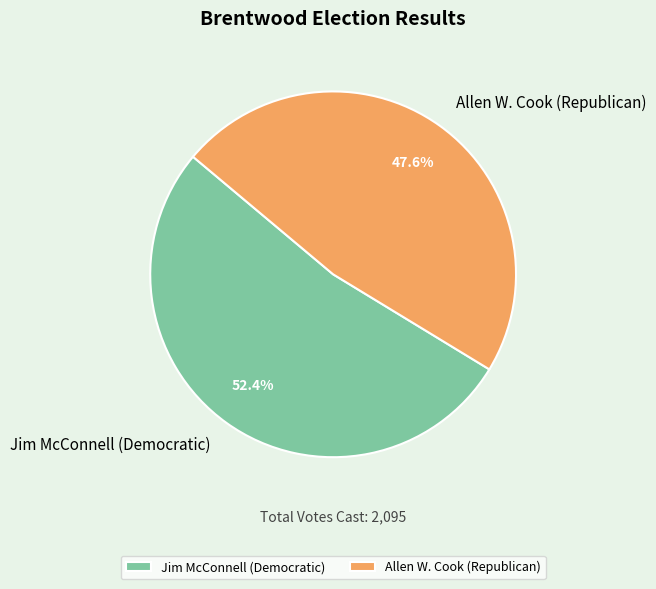

Do Allen W. Cook (Republican) and Jim McConnell (Democratic) together represent more than half of the pie?

Yes